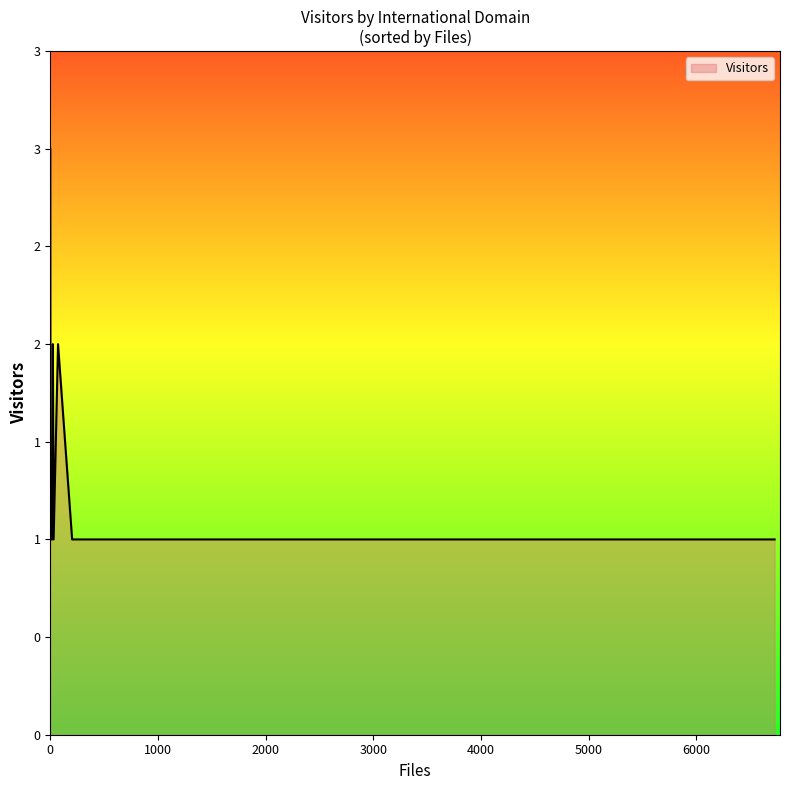

Between kyushu-u.ac.jp and le.ac.uk, which is larger?

le.ac.uk